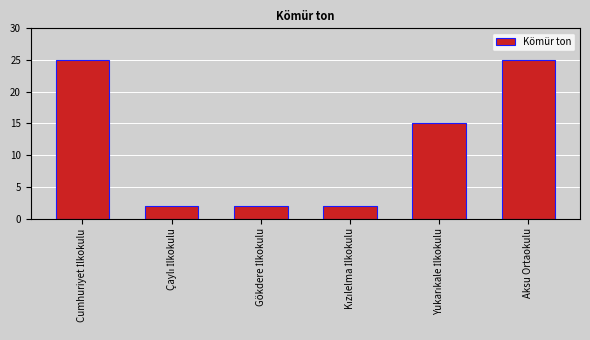

The chart shows a value of 25 at Aksu Ortaokulu. True or false?

True